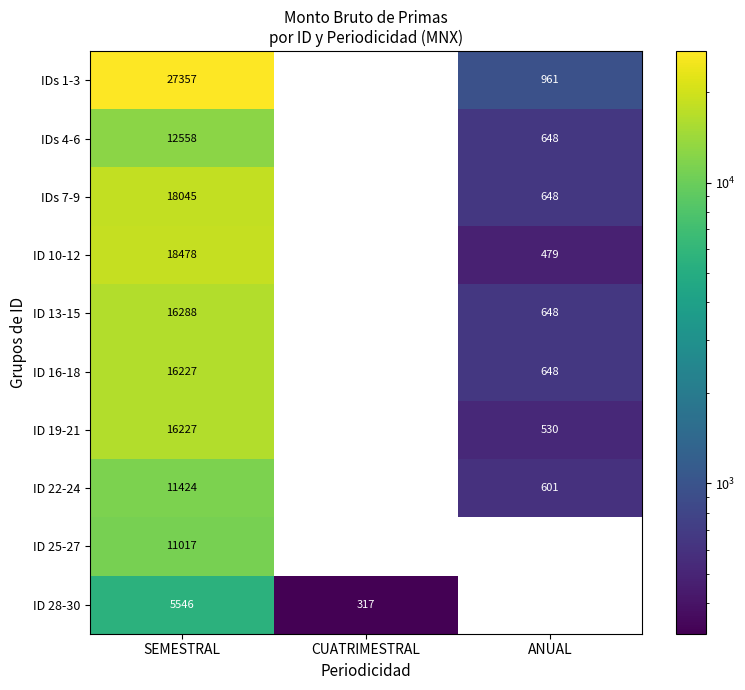

Count the number of categories in the chart.

3